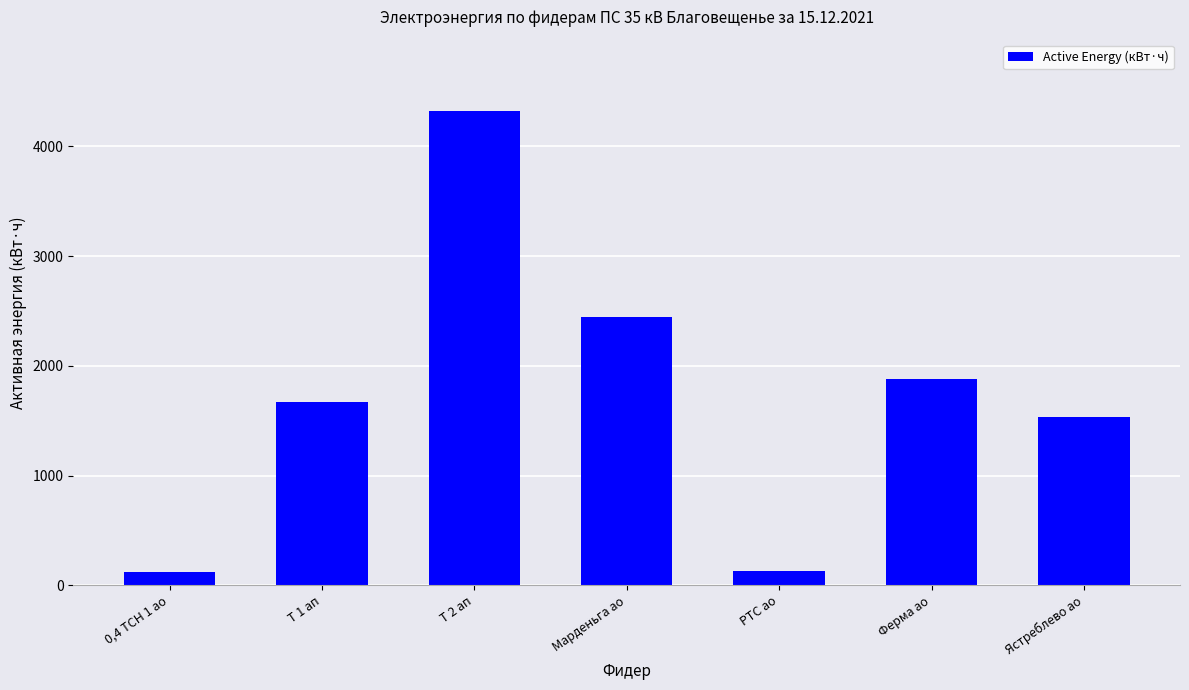

What is the ratio of the value at Марденьга ао to the value at Т 1 ап?

1.5